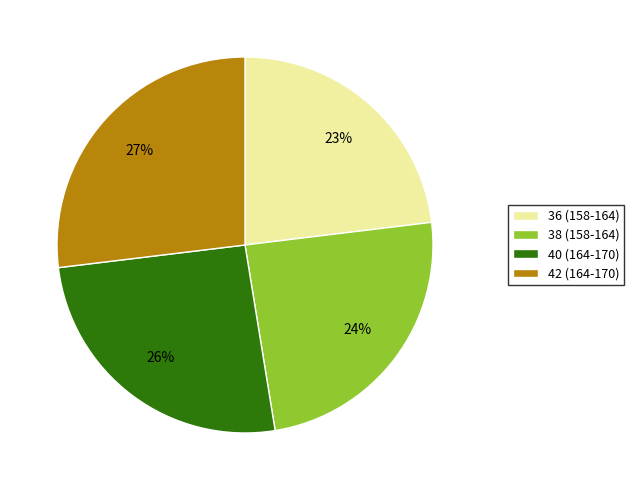

Combined, do 36 (158-164) and 40 (164-170) account for over 50%?

No